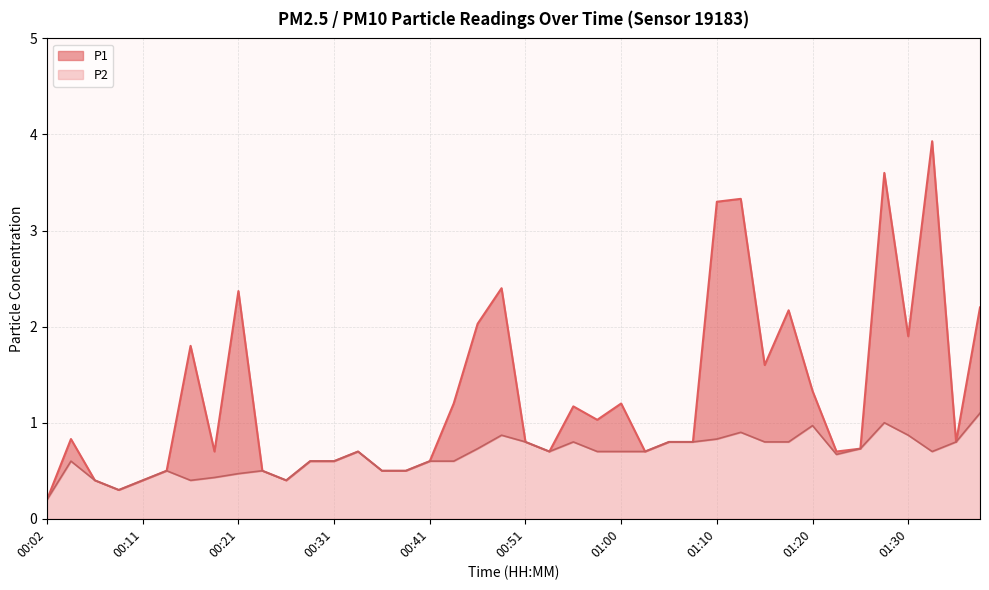

How many series are shown in this chart?

2